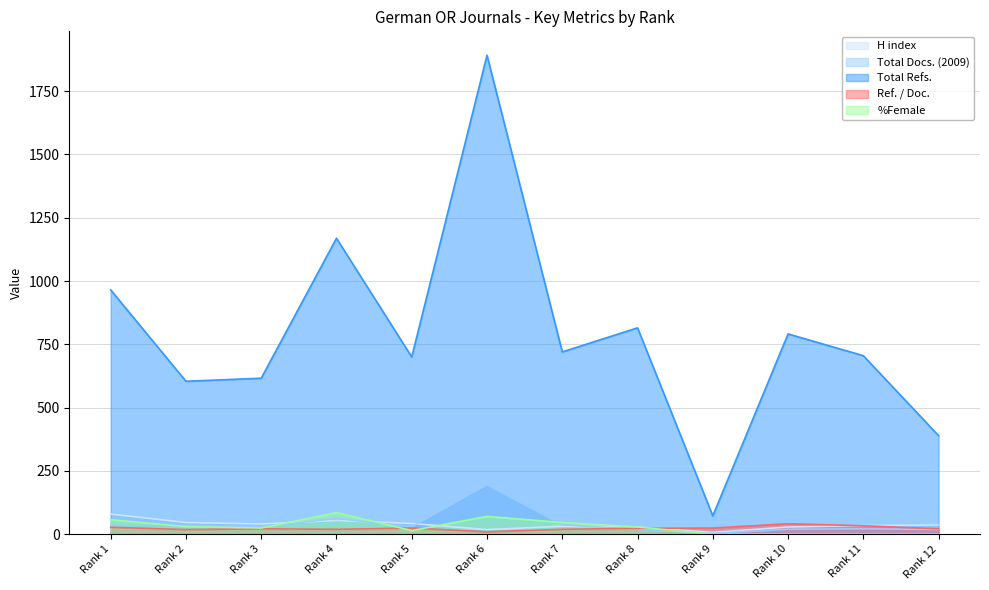

What is the greatest value displayed?

1892